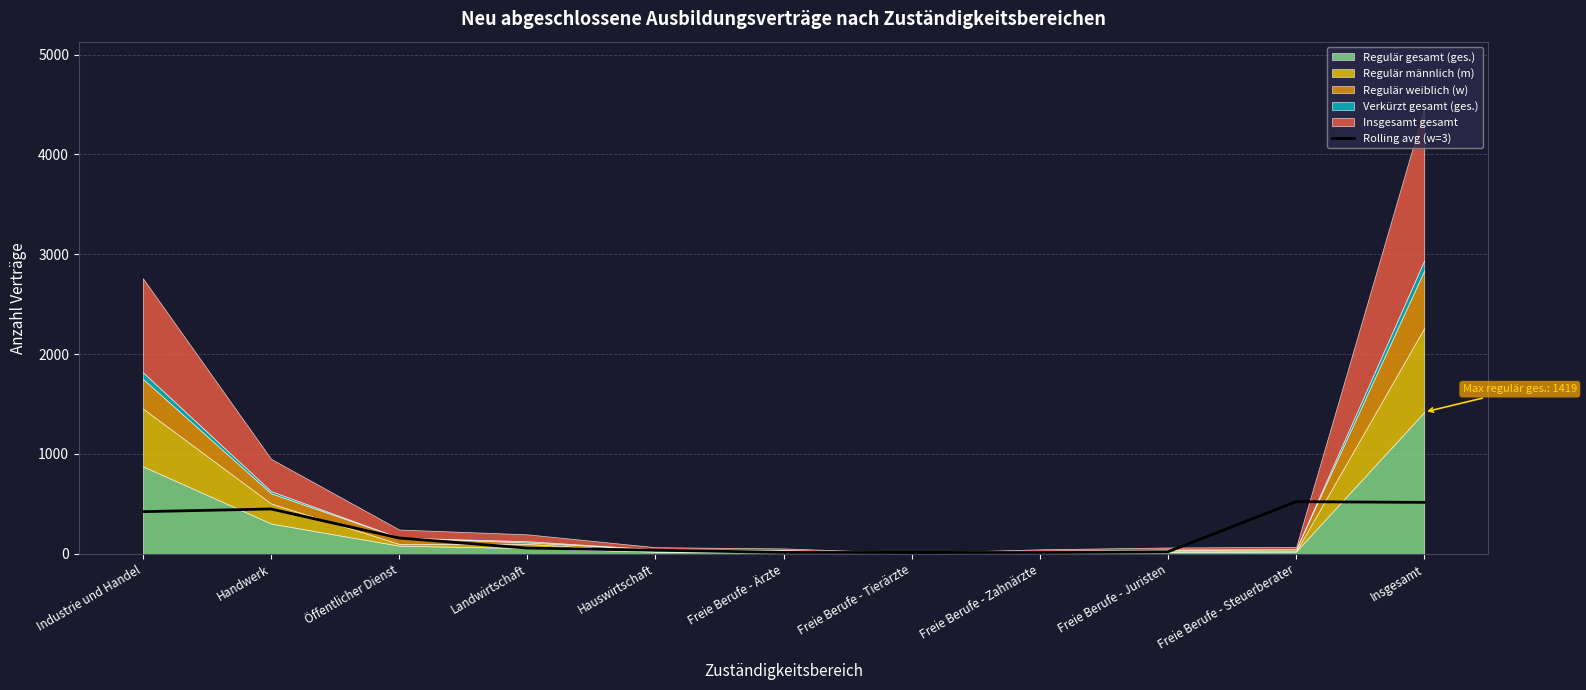

What is the average value?

202